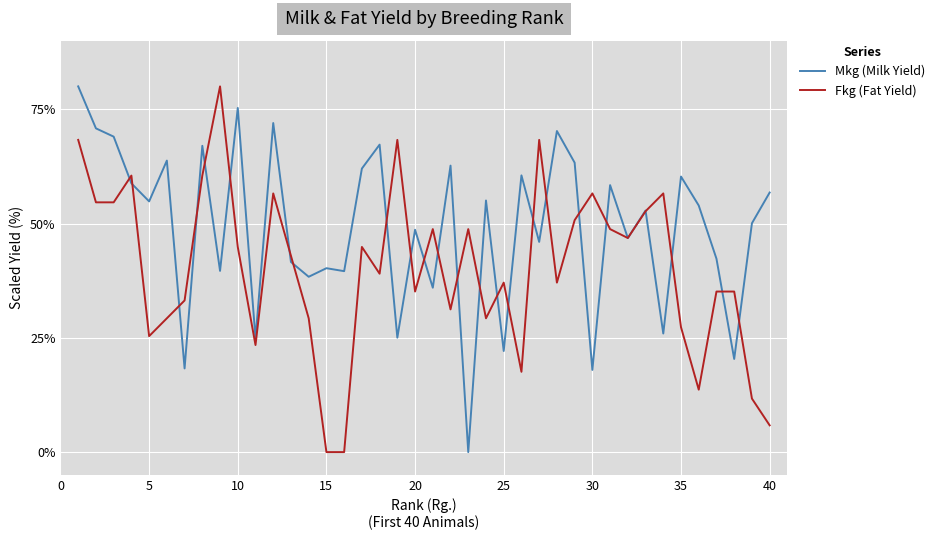

Which series has the largest total across all categories?

Mkg (Milk Yield)